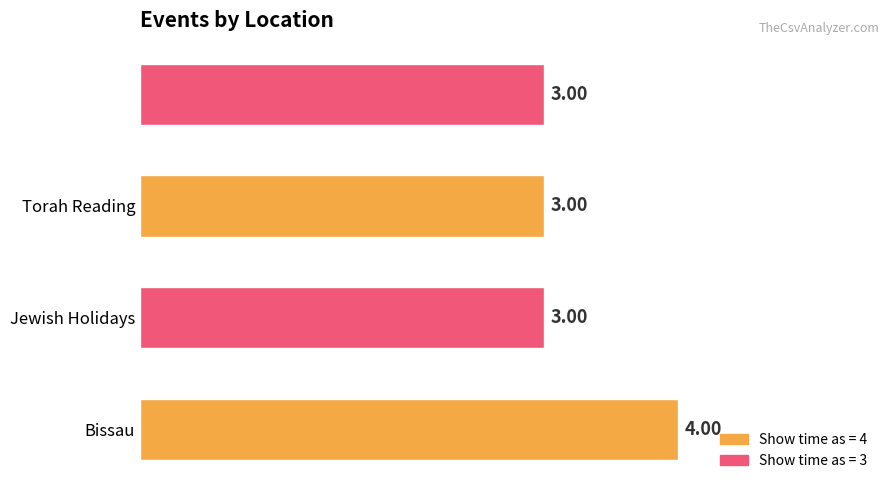

What is the average value?

3